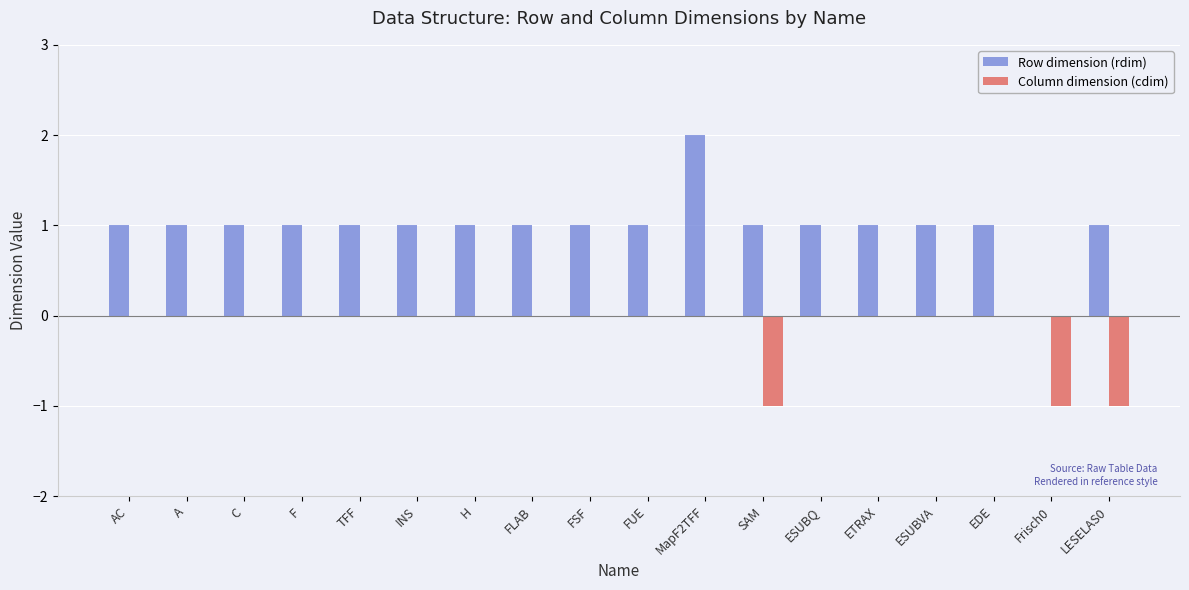

The Row dimension (rdim) series shows 2 at EDE. True or false?

False